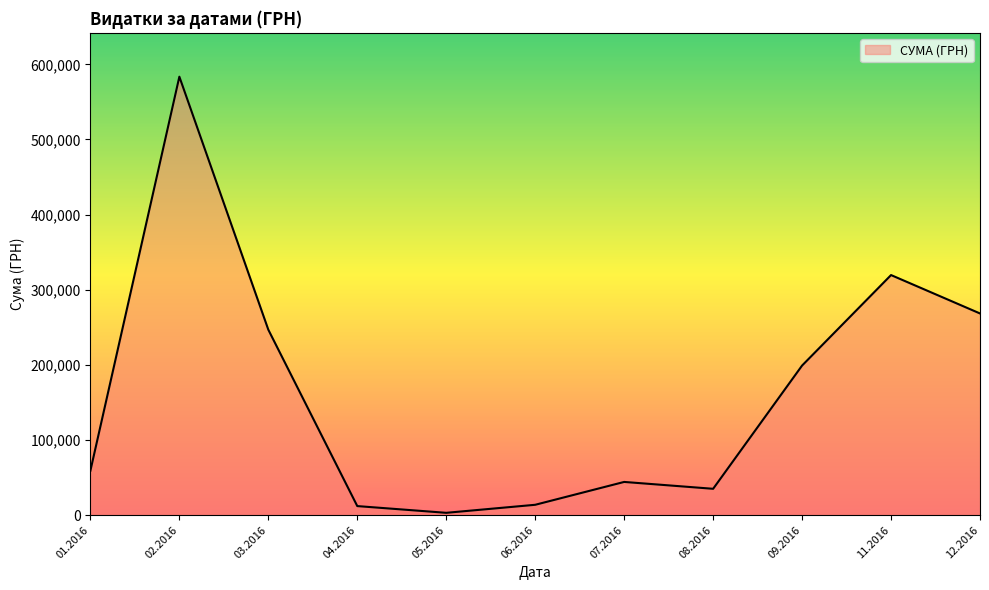

Which label corresponds to the largest value in the chart?

02.2016